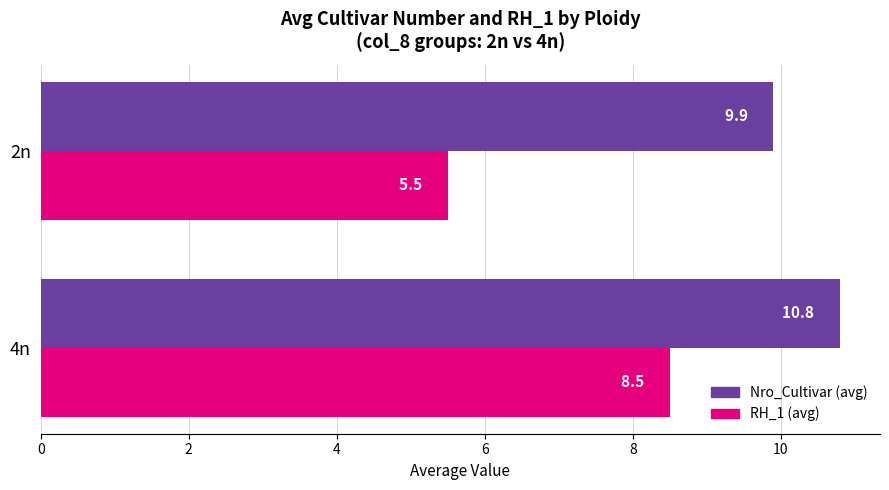

Which series has the widest spread of values?

RH_1 (avg)